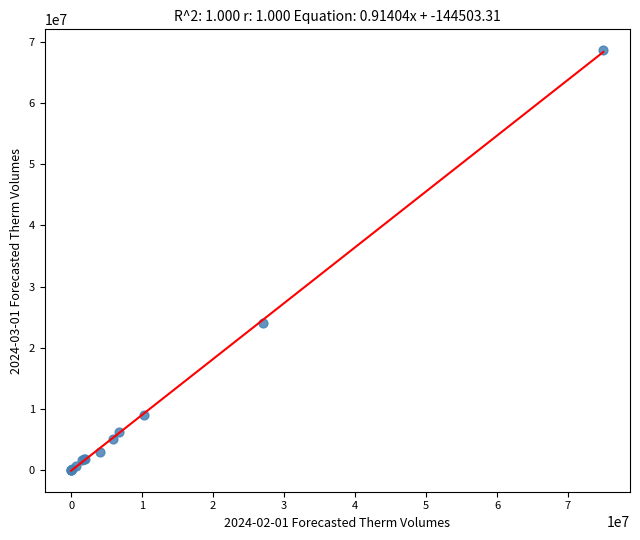

What Y value in the scatter plot is closest to 34326740?

23951671